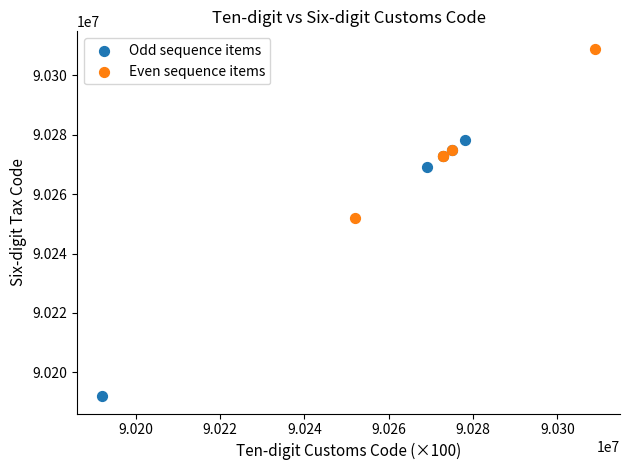

Which series has the widest spread of Y values?

Odd sequence items